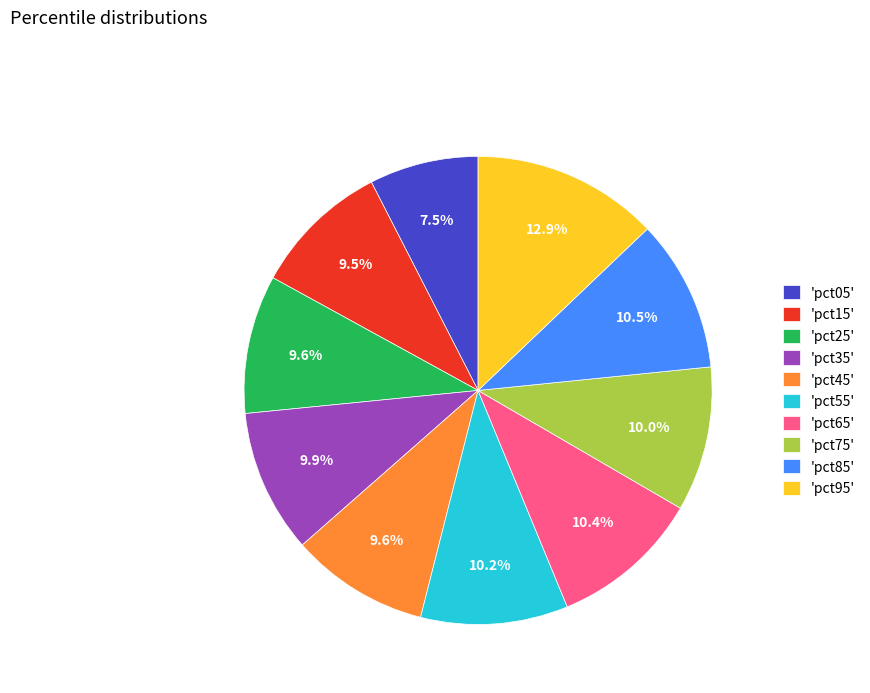

Do 'pct95' and 'pct85' together represent more than half of the pie?

No